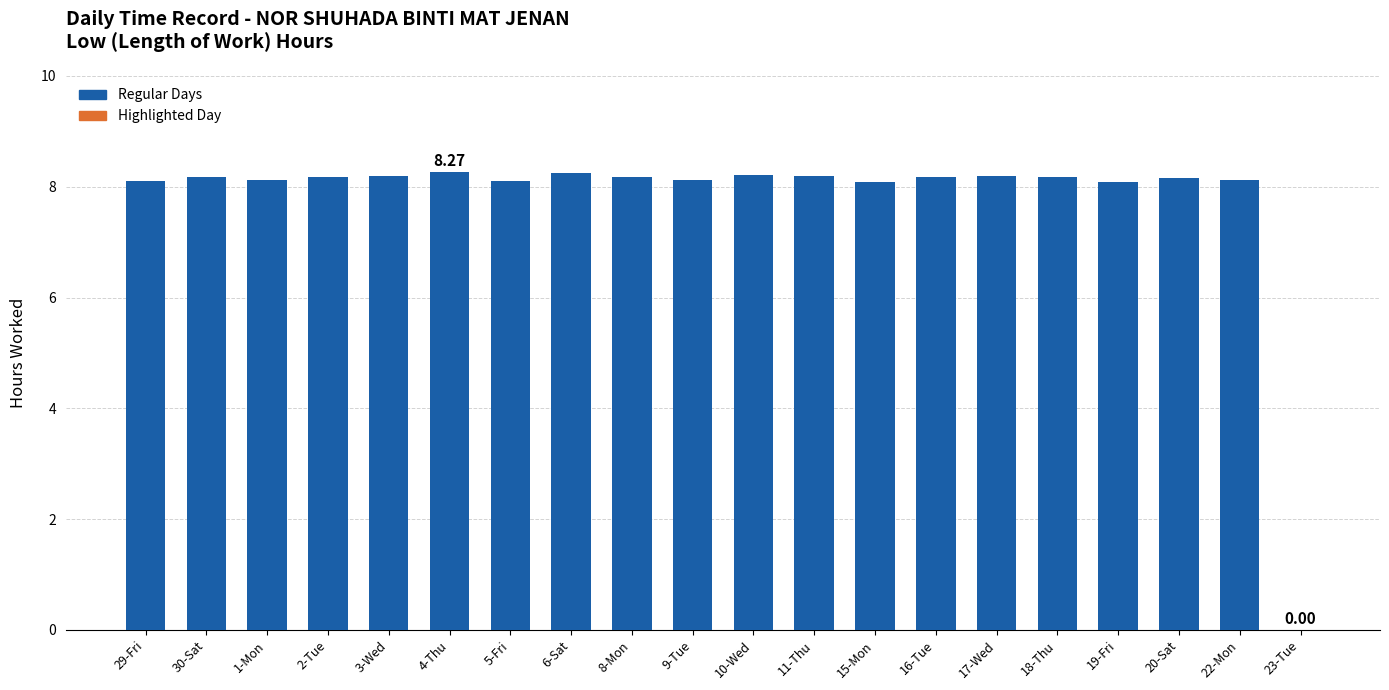

What is the ratio of the value at 3-Wed to the value at 30-Sat?

1.0